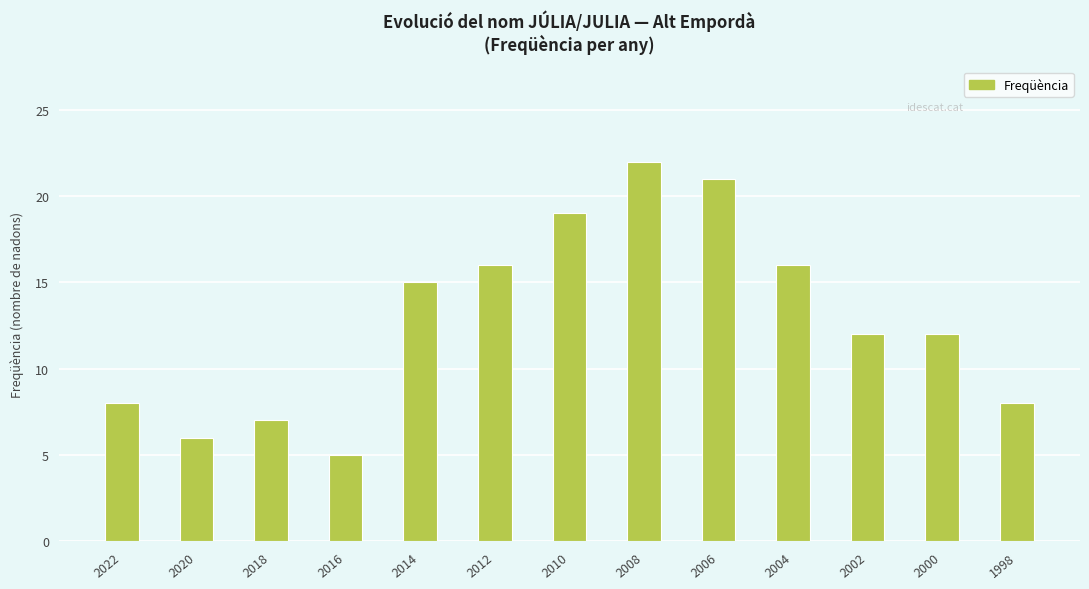

Count the number of data series in this chart.

1